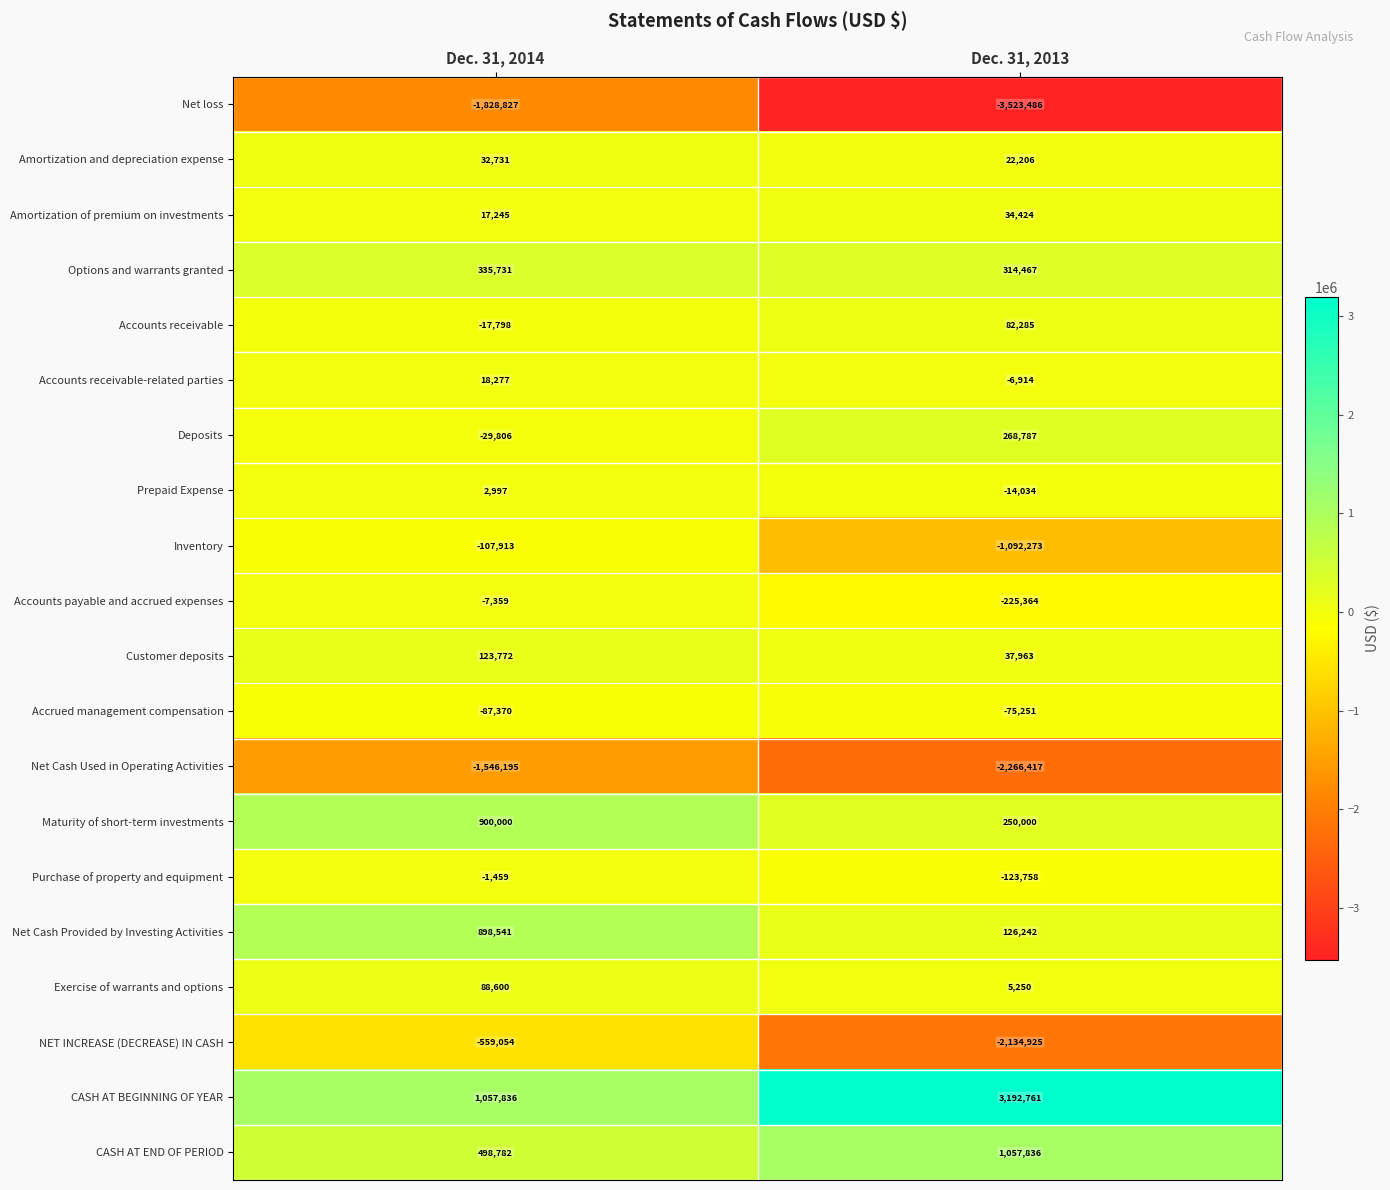

At which label is Net loss closest to -2676156?

Dec. 31, 2014